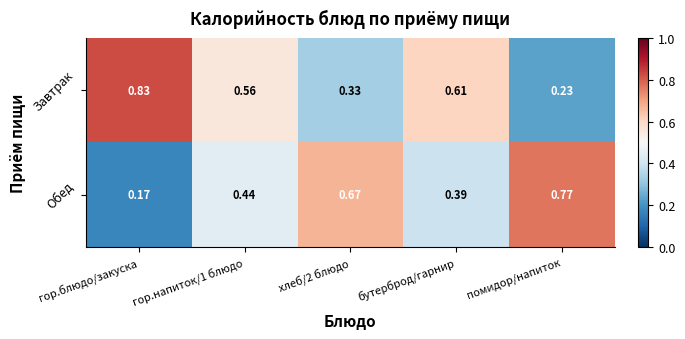

At which label is Завтрак closest to 0?

помидор/напиток